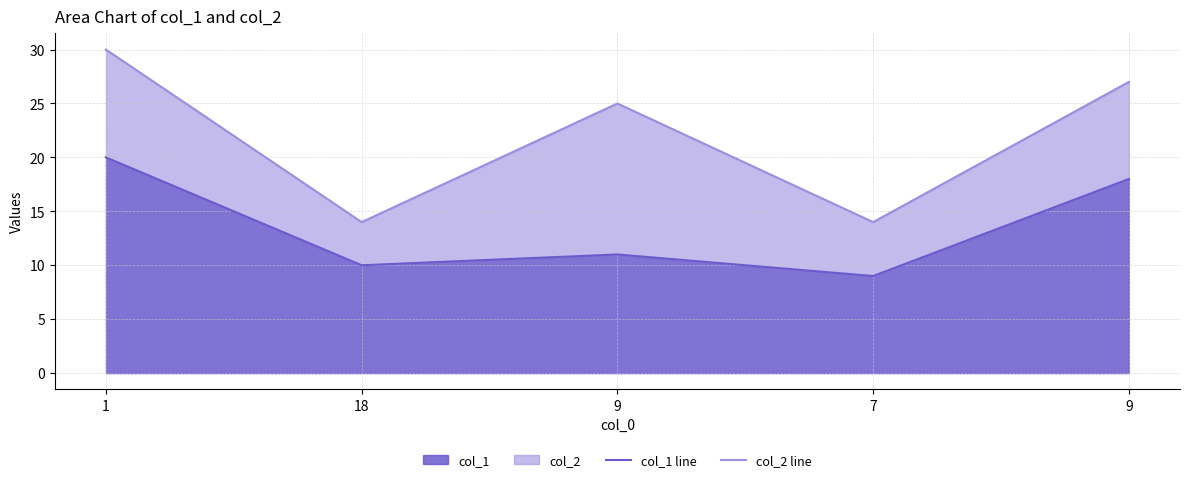

Which category has the highest value across all series?

1